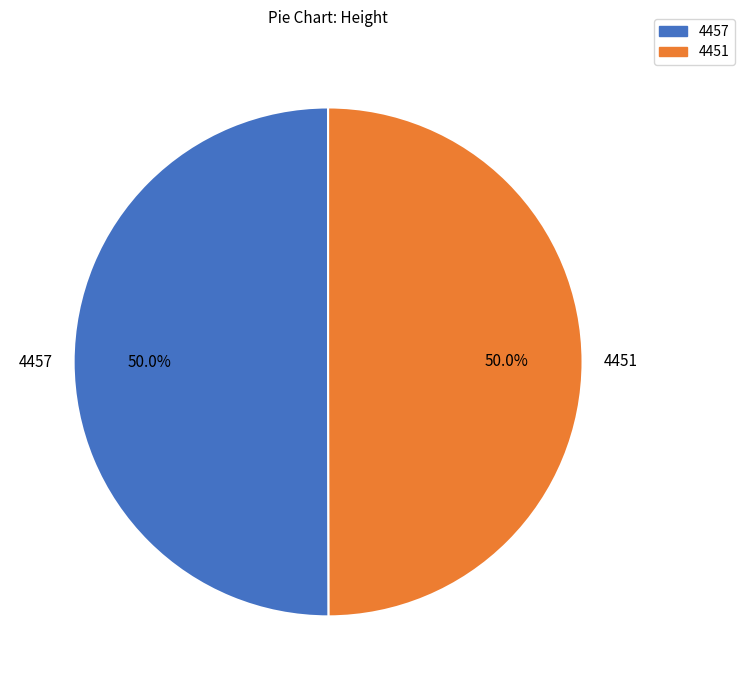

Combined, do 4451 and 4457 account for over 50%?

Yes